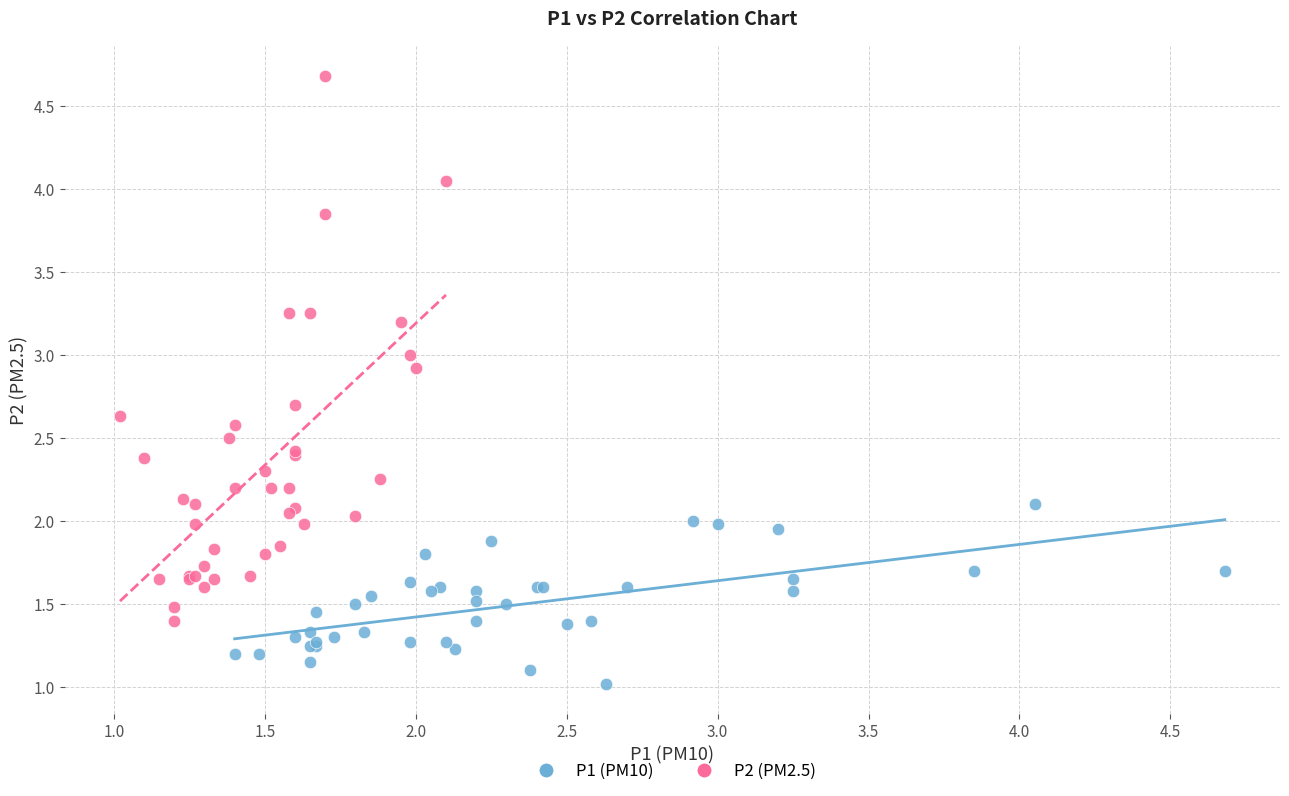

Which series contains the lowest Y value?

P1 (PM10)